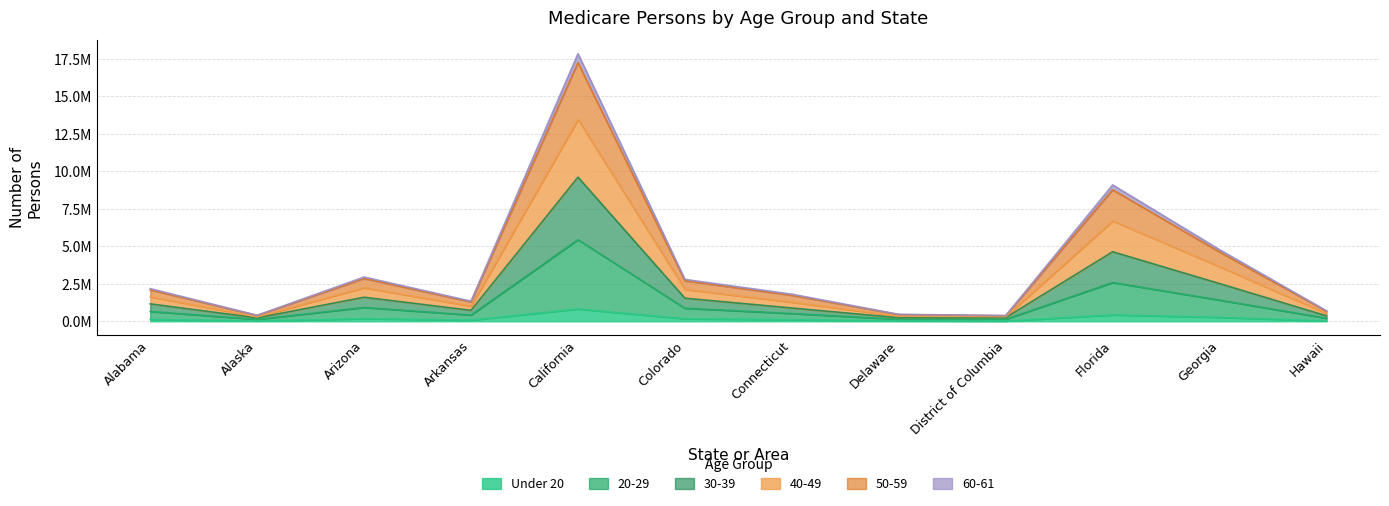

At which label is 60-61 closest to 6875349?

Florida